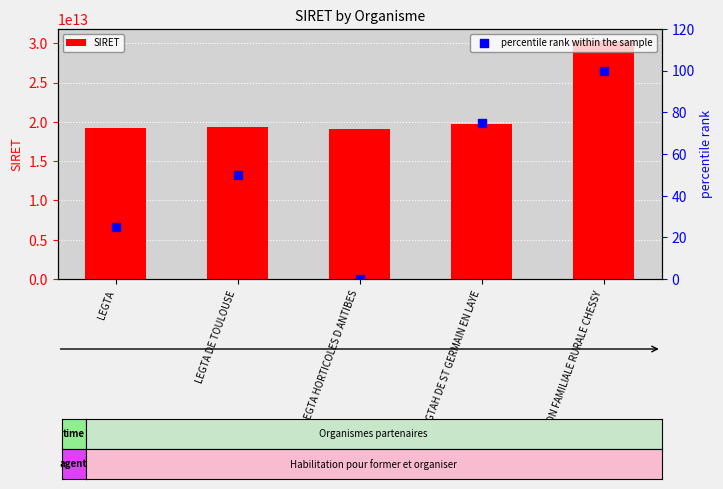

Which series contains the highest Y value?

SIRET